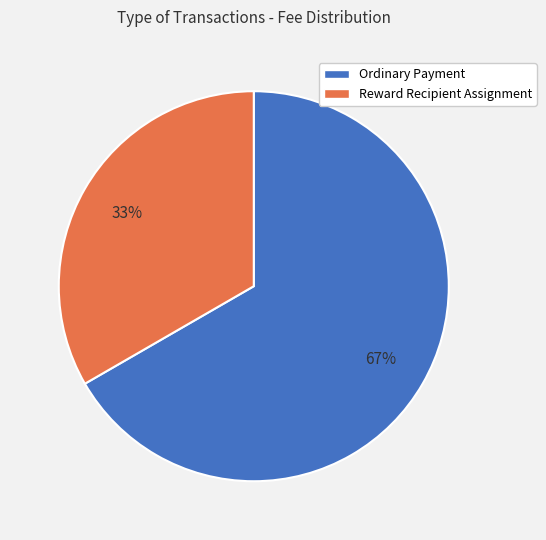

Which category has the biggest portion of the pie?

Ordinary Payment